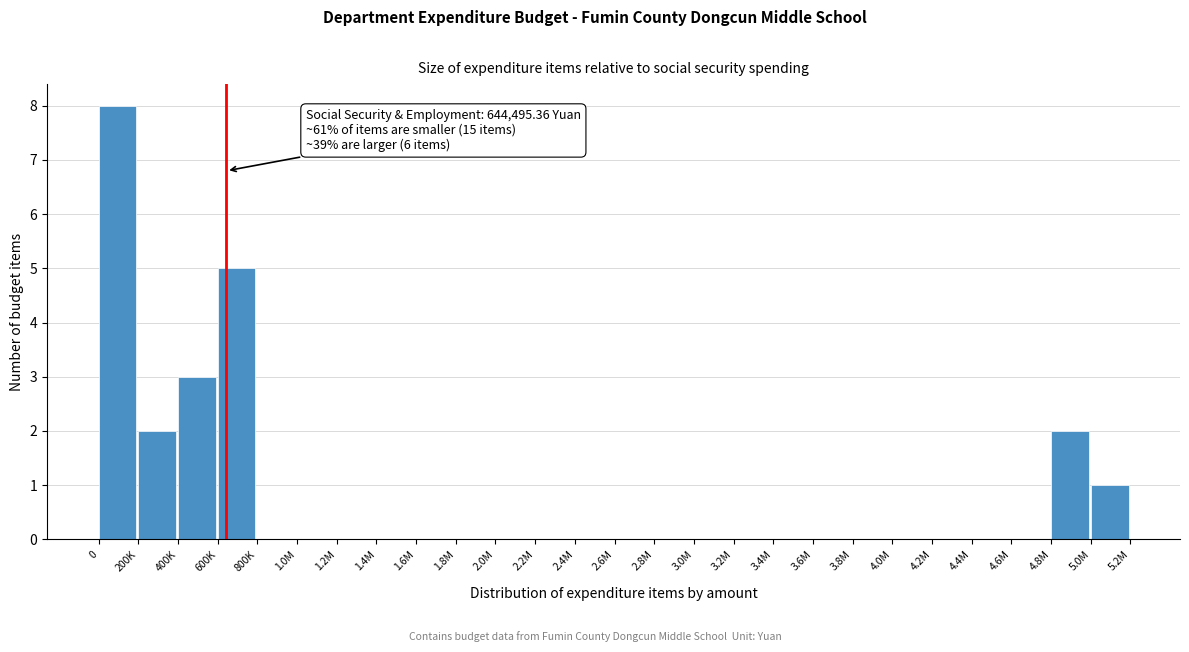

Reading left to right, extract all data points from this chart.

0=8	200K=2	400K=3	600K=5	800K=0	1.0M=0	1.2M=0	1.4M=0	1.6M=0	1.8M=0	2.0M=0	2.2M=0	2.4M=0	2.6M=0	2.8M=0	3.0M=0	3.2M=0	3.4M=0	3.6M=0	3.8M=0	4.0M=0	4.2M=0	4.4M=0	4.6M=0	4.8M=2	5.0M=1